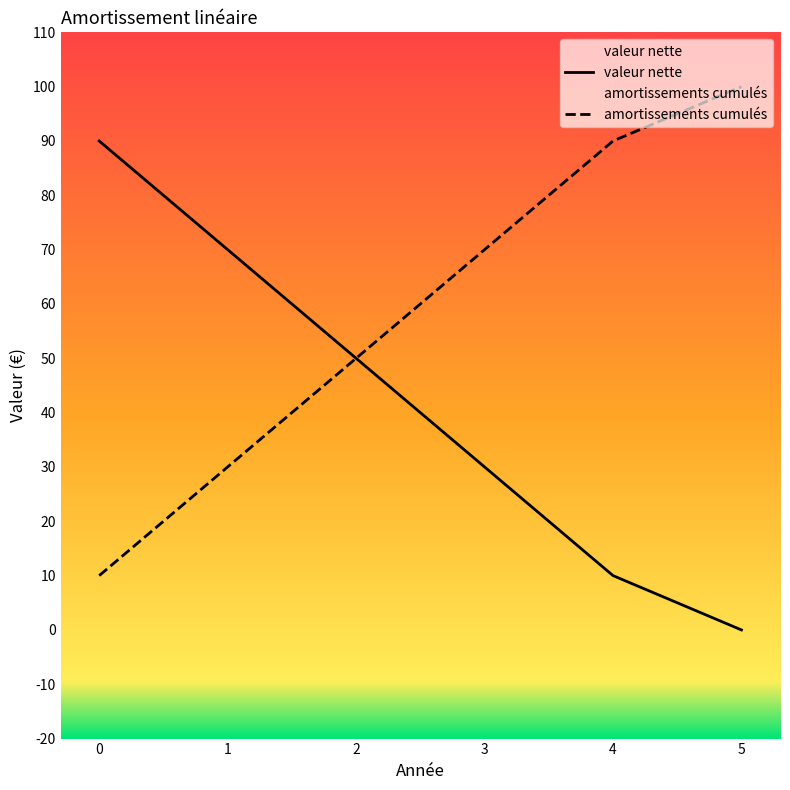

What is the maximum value for valeur nette?

90